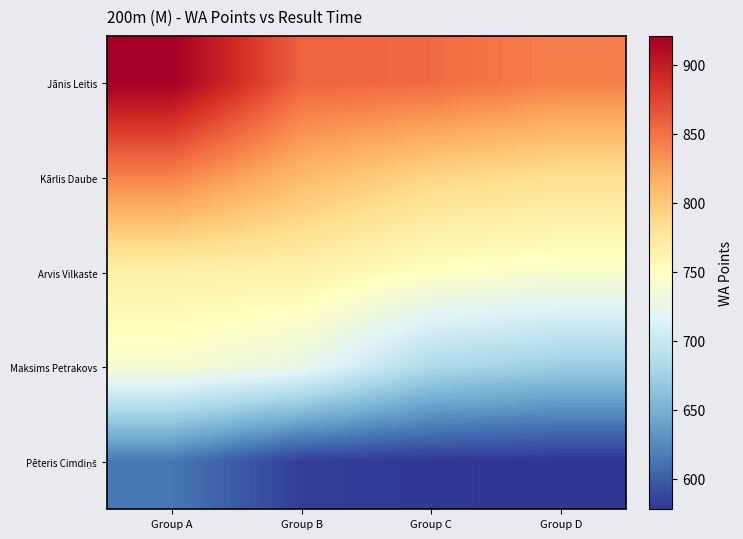

Rank the series by their average value, from highest to lowest.

Jānis Leitis, Kārlis Daube, Arvis Vilkaste, Maksims Petrakovs, Pēteris Cimdiņš